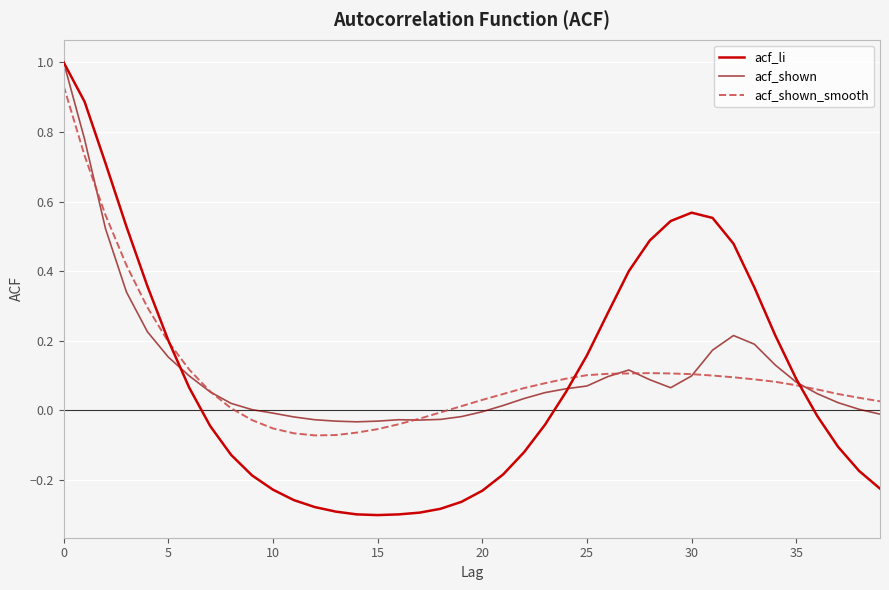

Which series has the largest range (max minus min)?

acf_li